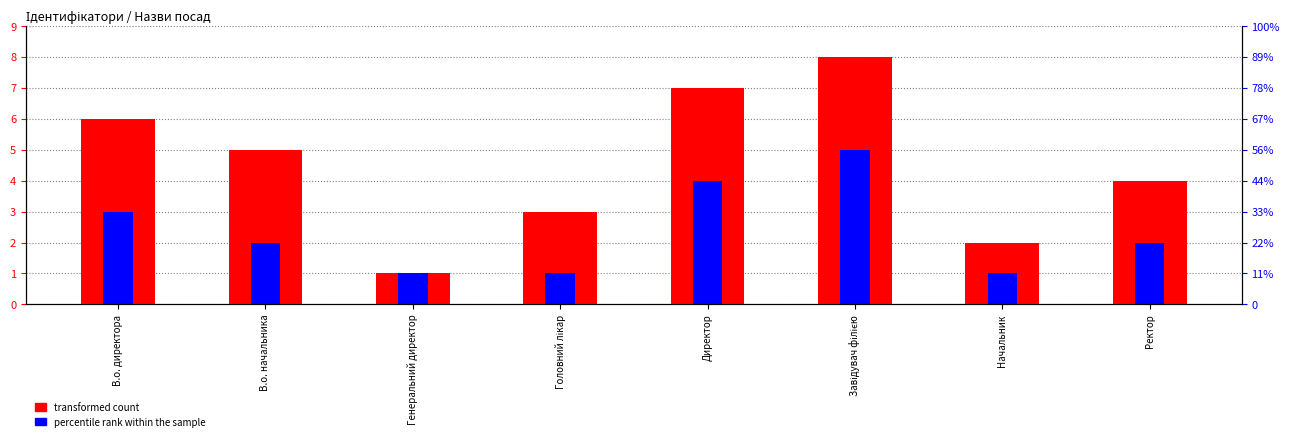

Reading right to left, extract all data points from this chart.

transformed count: 4	2	8	7	3	1	5	6
percentile rank within the sample: 2	1	5	4	1	1	2	3